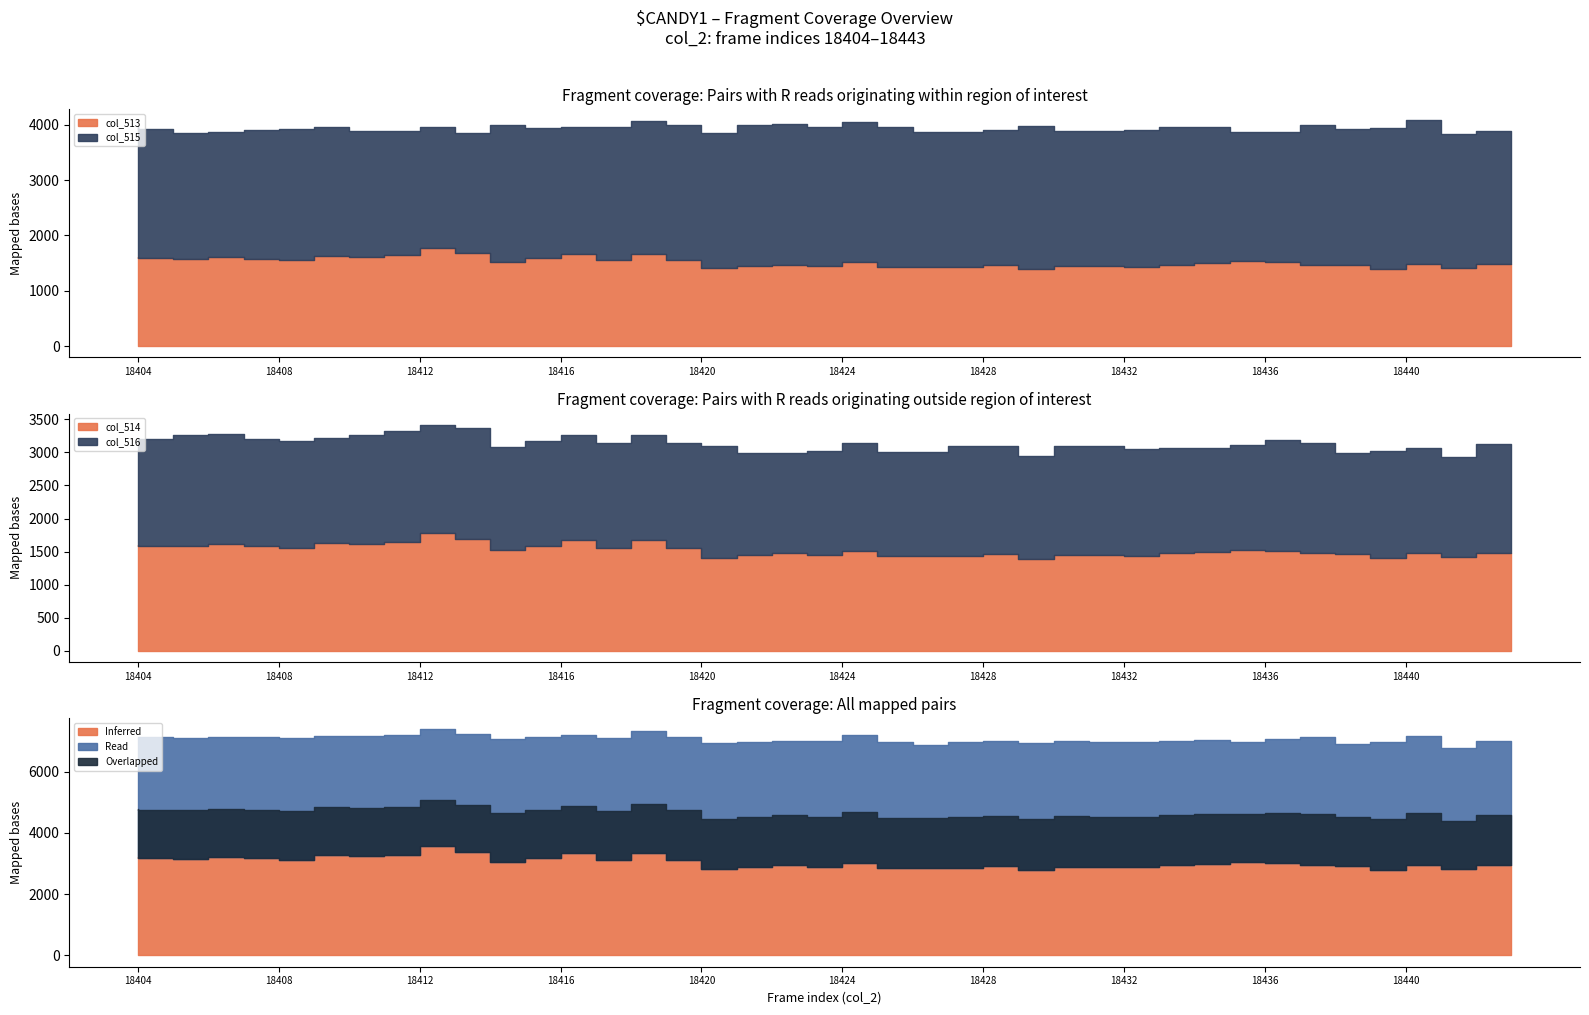

True or false: col_515 and col_514 cross at least once.

False